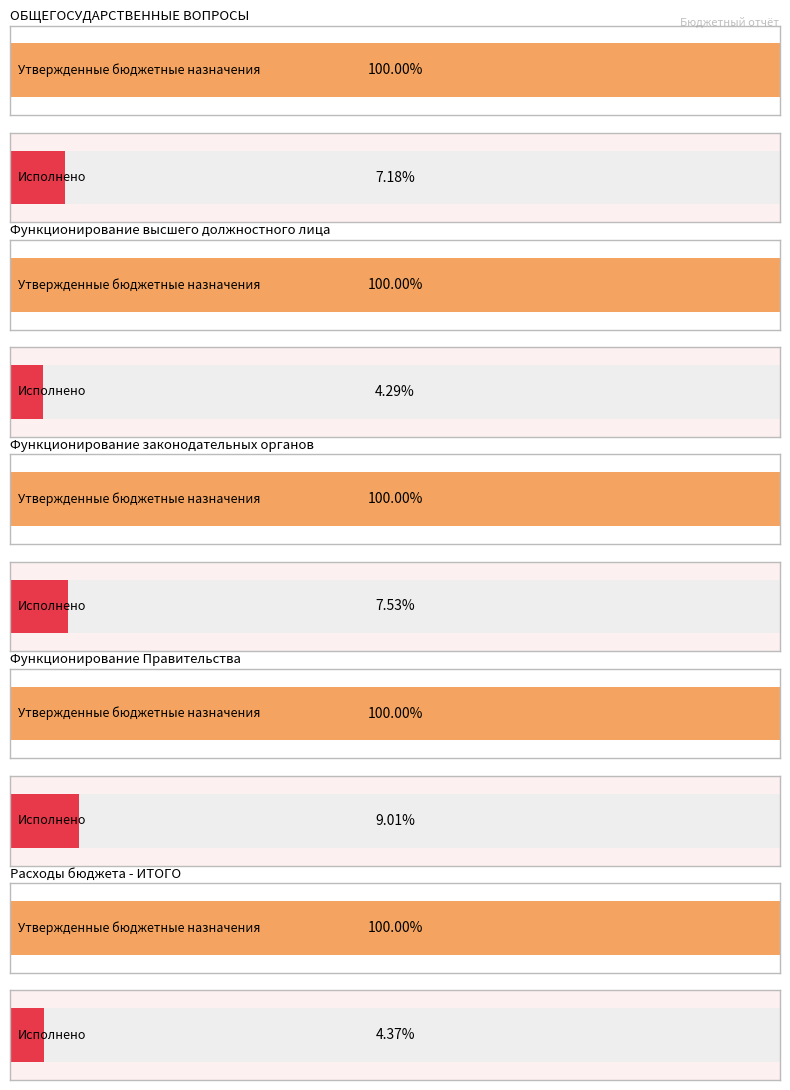

Reading left to right, what are all the values shown in this chart?

Утвержденные бюджетные назначения: 777648248.6	3535200.0	76774100.0	336730400.0	7865453326.6
Исполнено: 55834687.0	151548.9	5783216.1	30341484.4	343614033.8